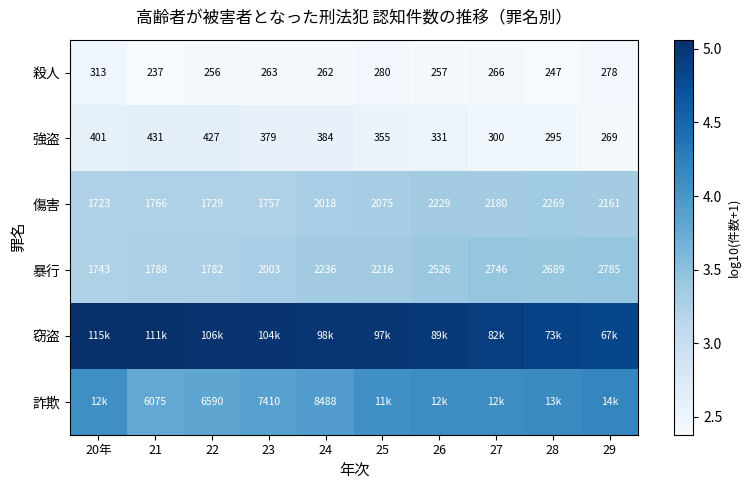

Is the value of 傷害 at 29 greater than the value of 暴行 at 23?

Yes